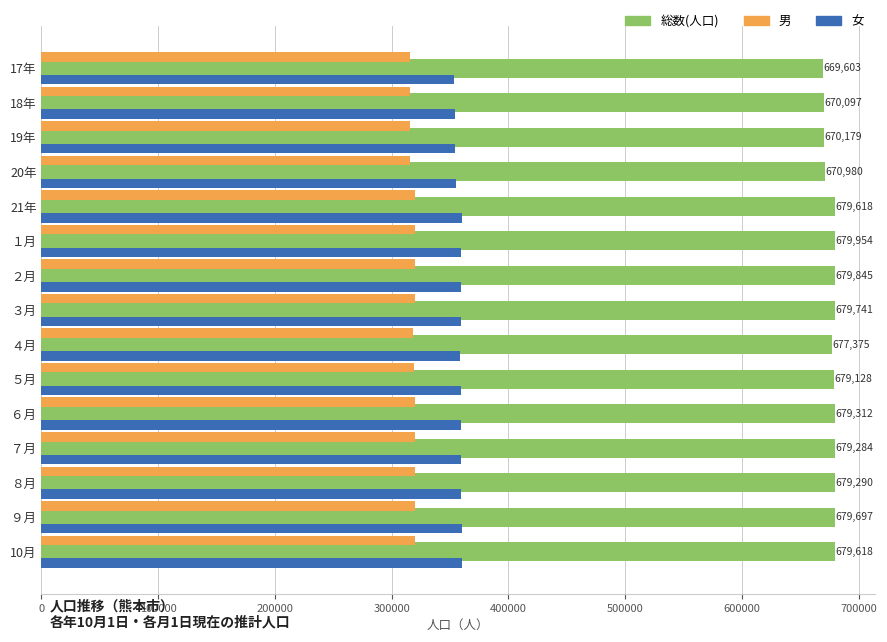

The value of 総数(人口) at 17年 is 669603. True or false?

True